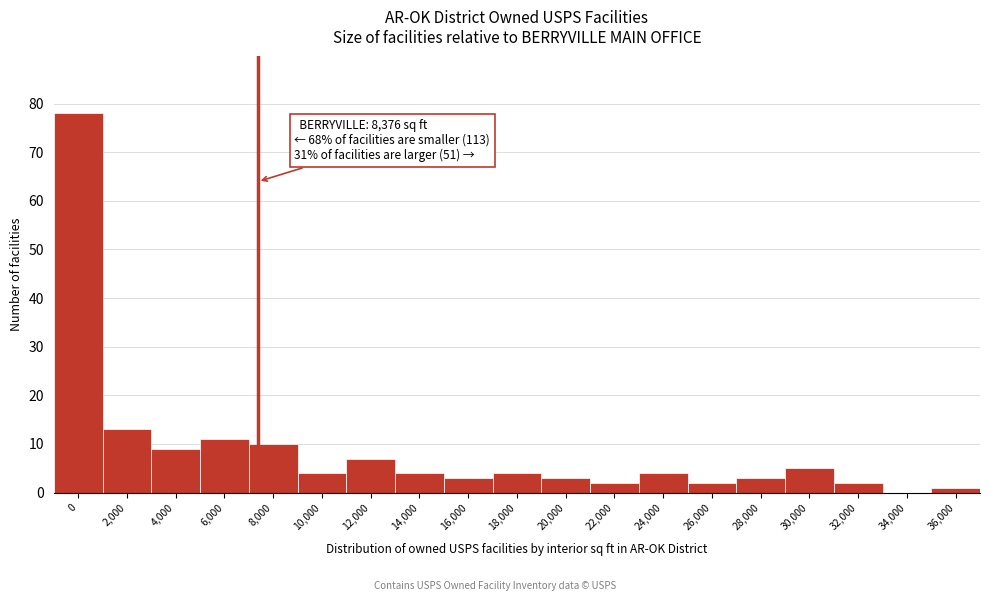

Reading left to right, list all the values displayed in this chart.

0=78	2,000=13	4,000=9	6,000=11	8,000=10	10,000=4	12,000=7	14,000=4	16,000=3	18,000=4	20,000=3	22,000=2	24,000=4	26,000=2	28,000=3	30,000=5	32,000=2	34,000=0	36,000=1